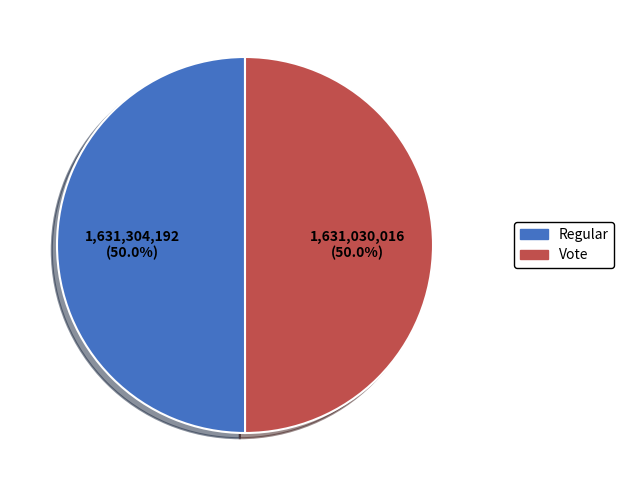

Count the number of slices in the pie.

2